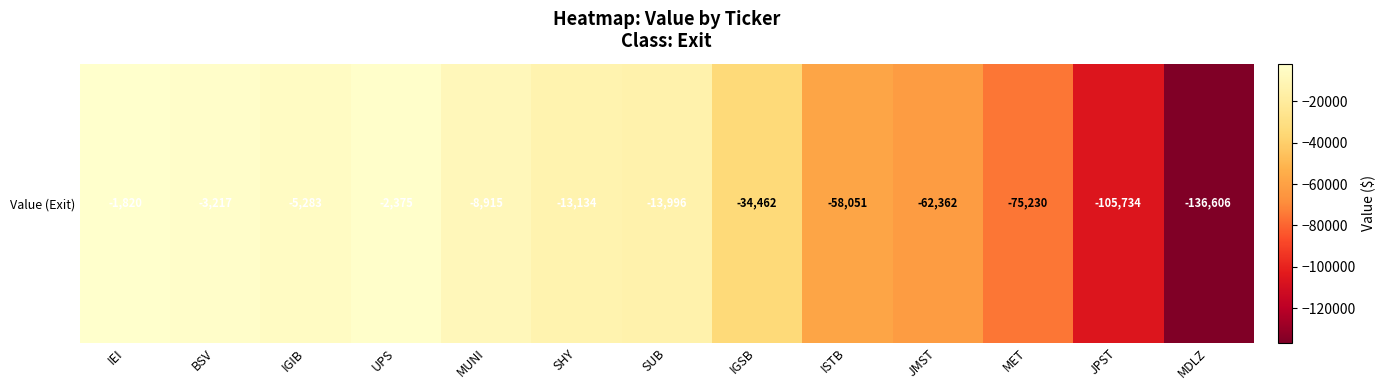

Reading left to right, transcribe all the data shown in this chart.

IEI=-1820	BSV=-3217	IGIB=-5283	UPS=-2375	MUNI=-8915	SHY=-13134	SUB=-13996	IGSB=-34462	ISTB=-58051	JMST=-62362	MET=-75230	JPST=-105734	MDLZ=-136606